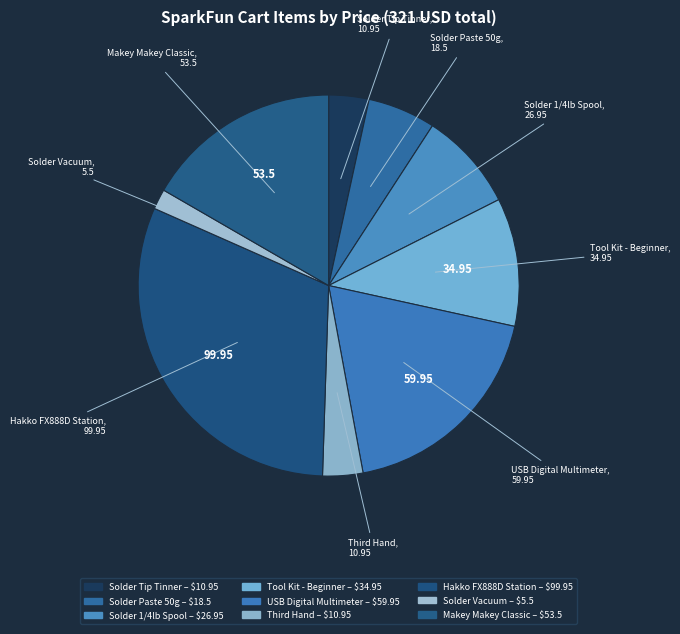

To the nearest percent, what is the difference between the largest and smallest slice percentages?

29%